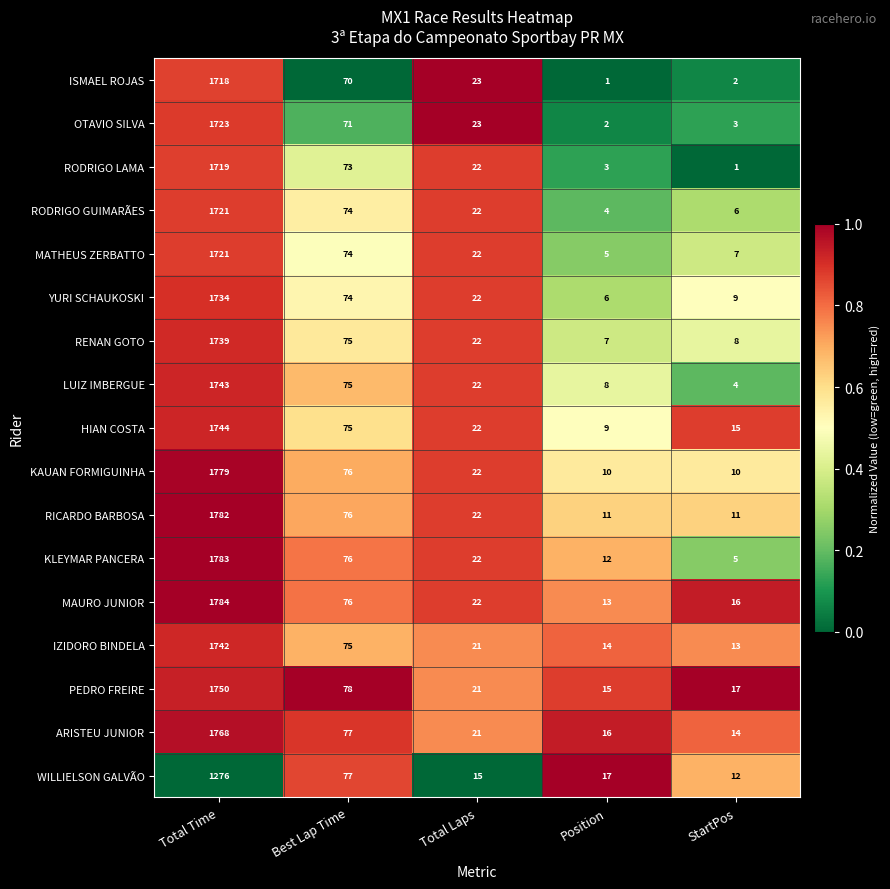

What is the spread (max minus min) of values at Total Time?

508